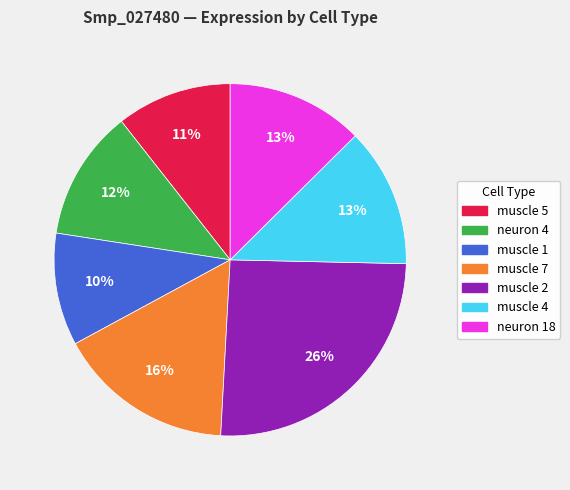

True or false: muscle 1 accounts for 10% of the total.

True